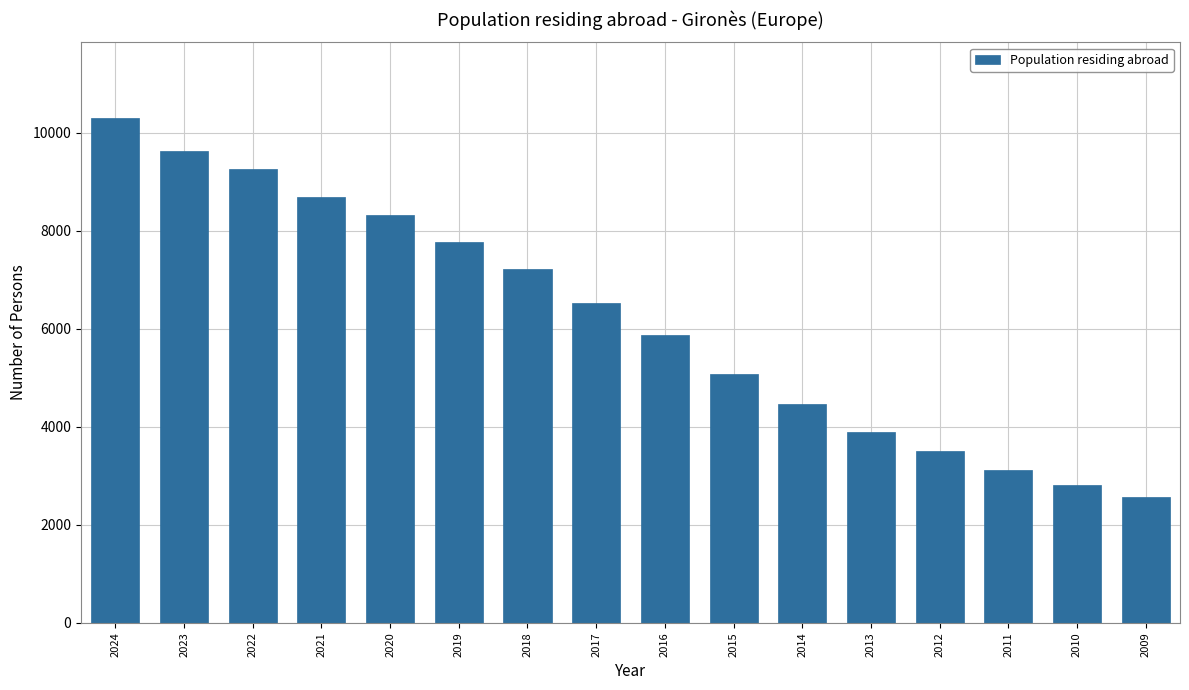

Reading left to right, transcribe all the data shown in this chart.

10300	9635	9254	8688	8316	7771	7215	6534	5868	5087	4462	3901	3508	3116	2810	2574